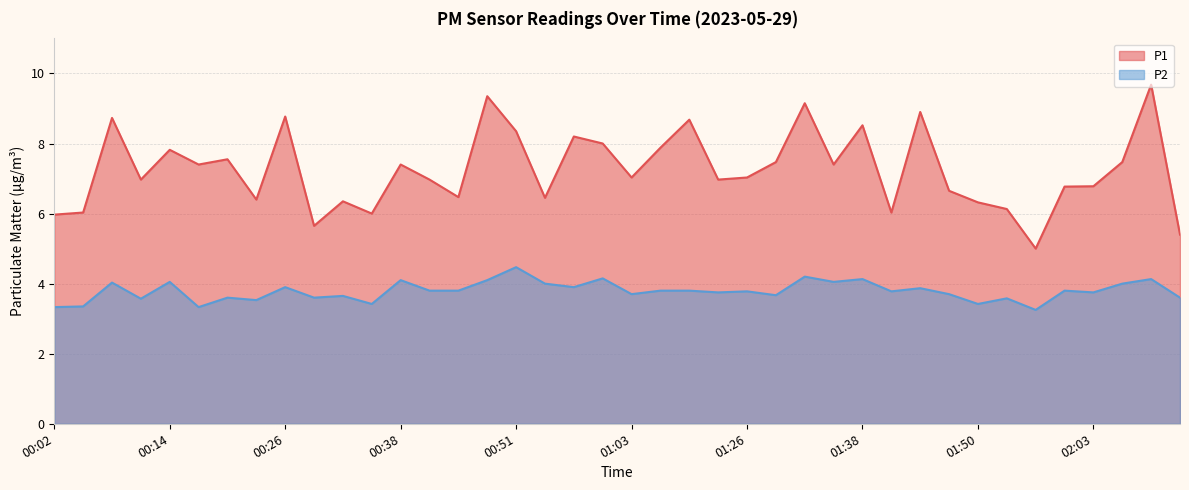

List the series in order of their overall mean, highest first.

P1, P2